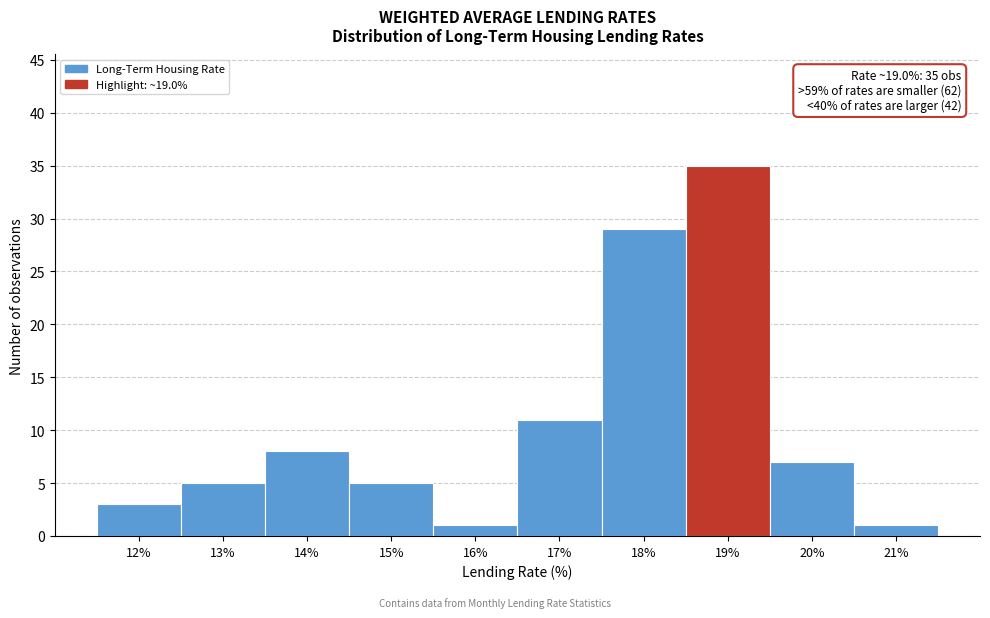

Reading left to right, extract all data points from this chart.

12%=3	13%=5	14%=8	15%=5	16%=1	17%=11	18%=29	19%=35	20%=7	21%=1